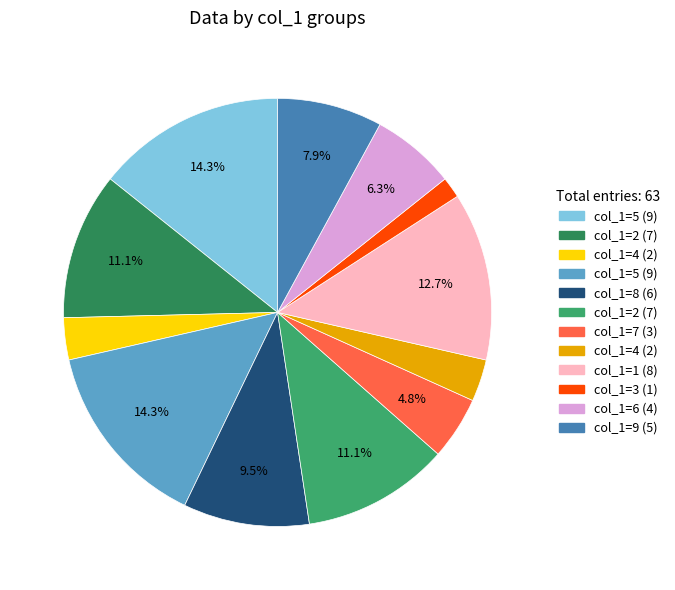

Is there a majority slice in this chart?

No